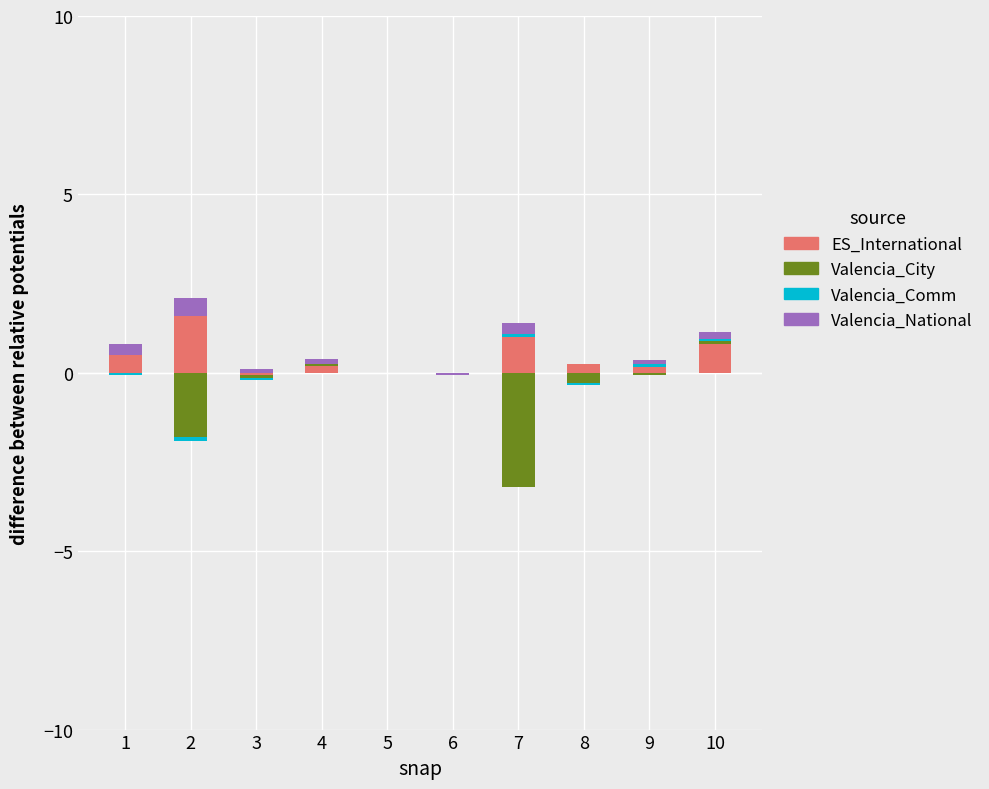

What is the difference between the maximum and second lowest values in the Valencia_National series?

0.5